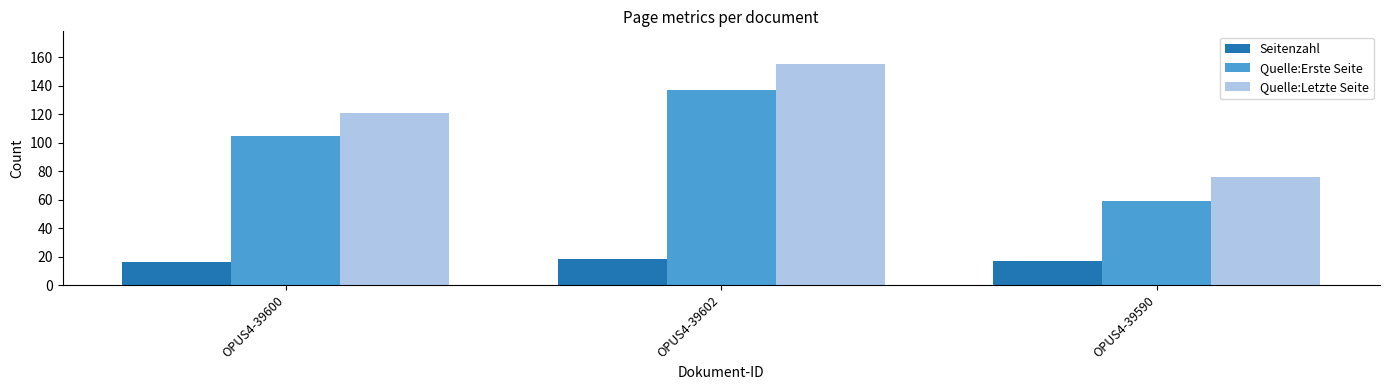

What is the label of the 3rd bar from the left?

OPUS4-39590